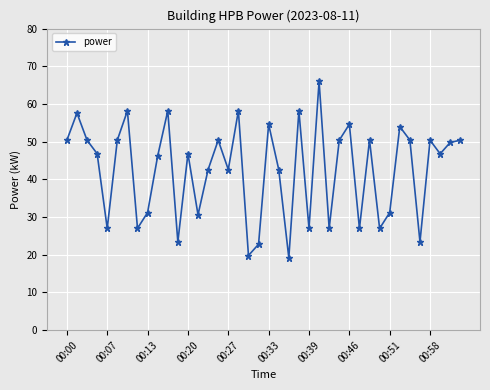

What is the average value?

42.5